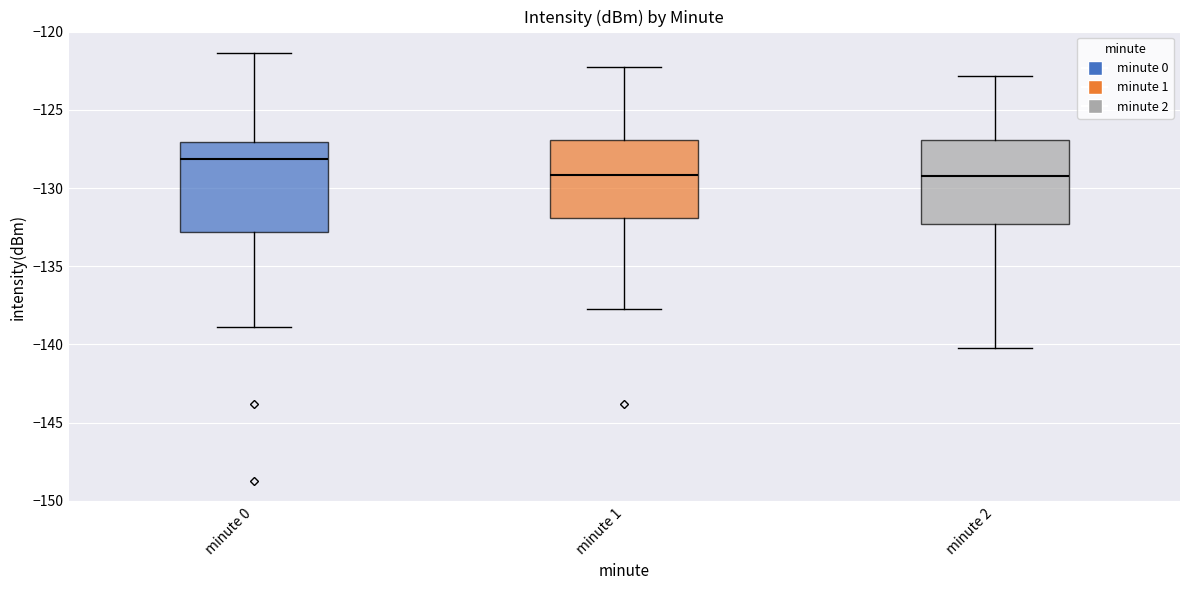

Which box has the highest median line?

minute 0